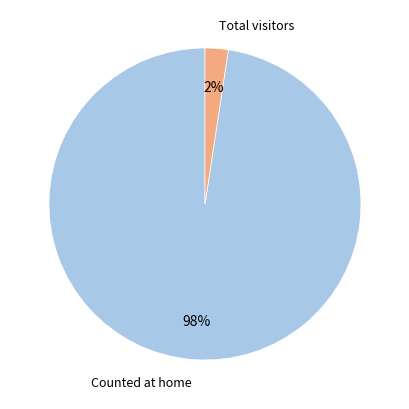

Count the number of slices in the pie.

2